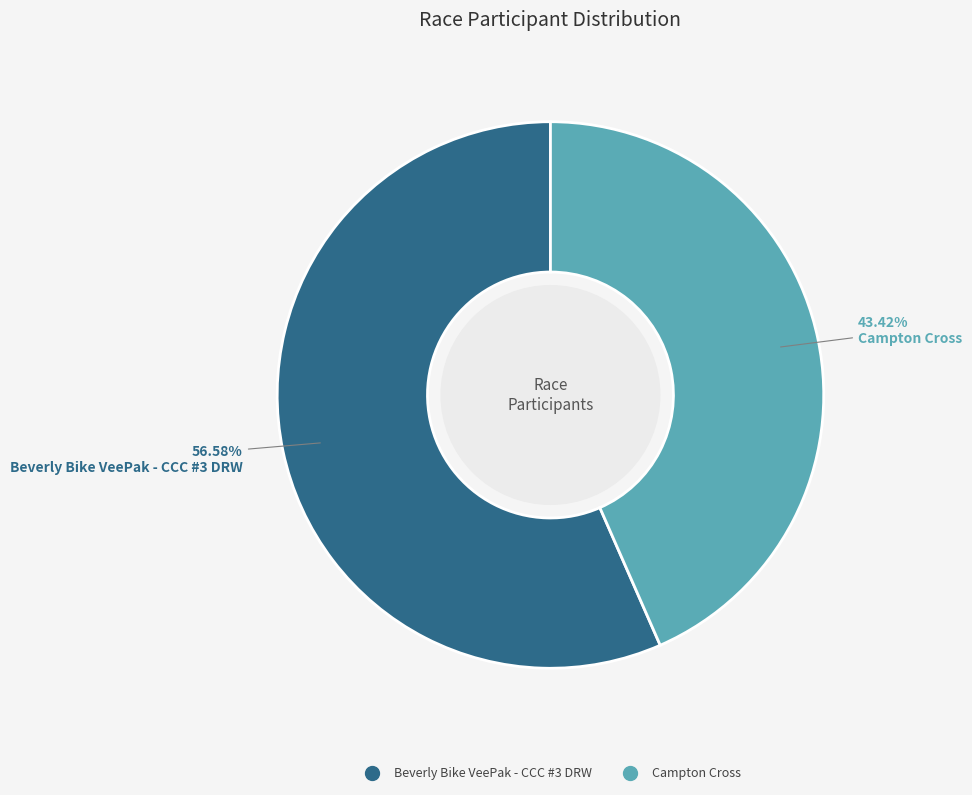

Between Beverly Bike VeePak - CCC #3 DRW and Campton Cross, which is larger?

Beverly Bike VeePak - CCC #3 DRW